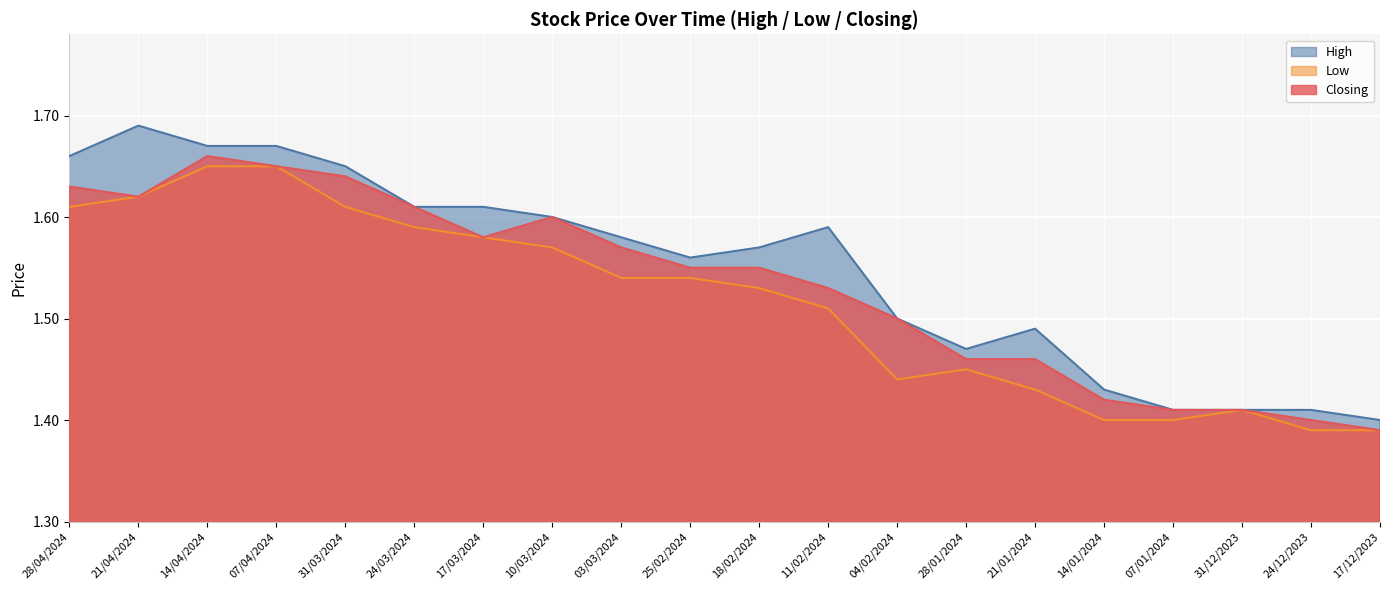

At how many categories does at least one series exceed 1?

20